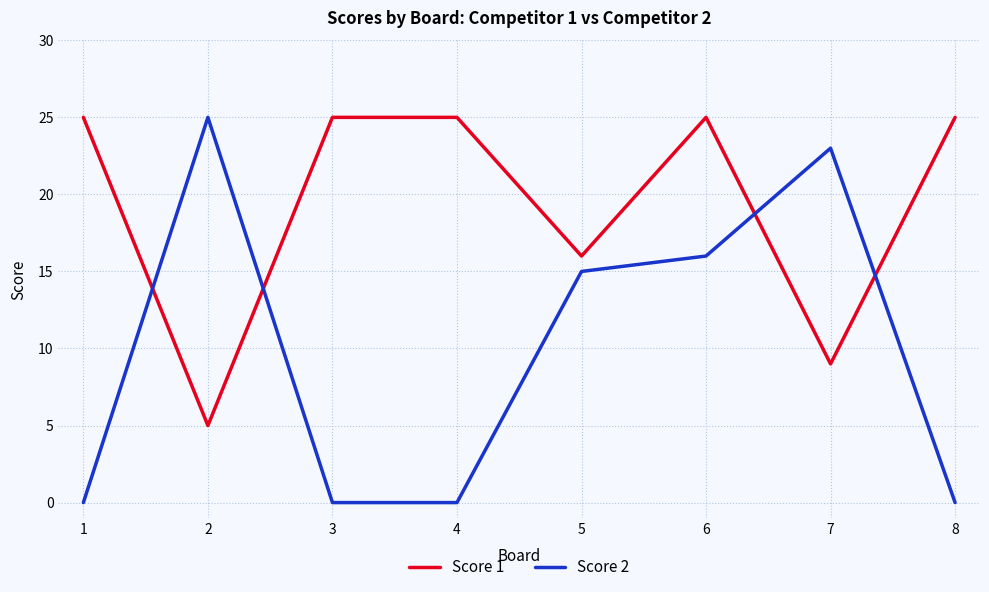

Reading left to right, list all the values displayed in this chart.

Score 1: 25	5	25	25	16	25	9	25
Score 2: 0	25	0	0	15	16	23	0